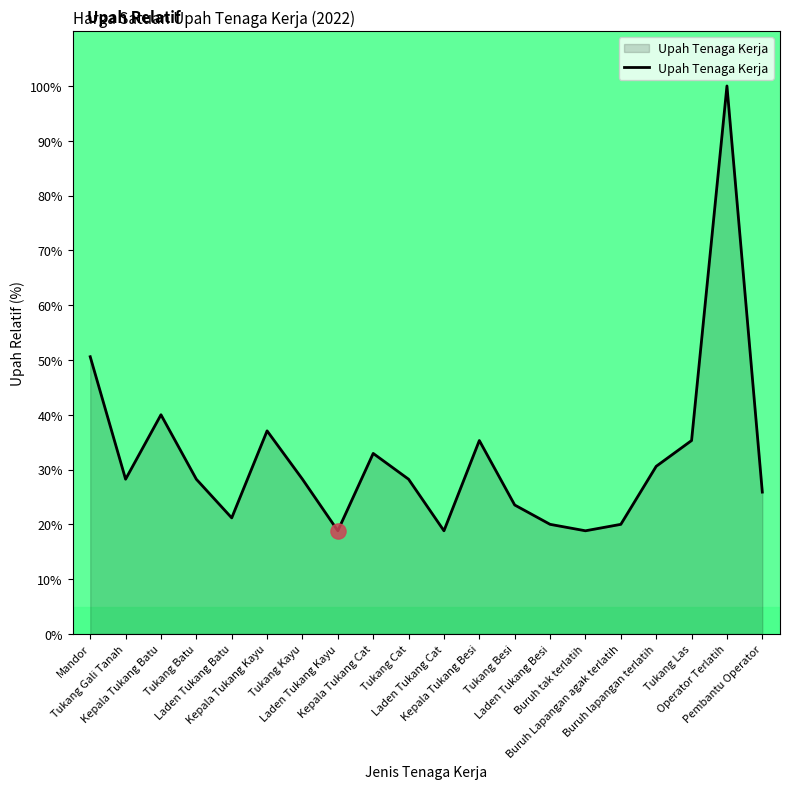

Which has a higher value, Buruh Lapangan agak terlatih or Laden Tukang Batu?

Laden Tukang Batu